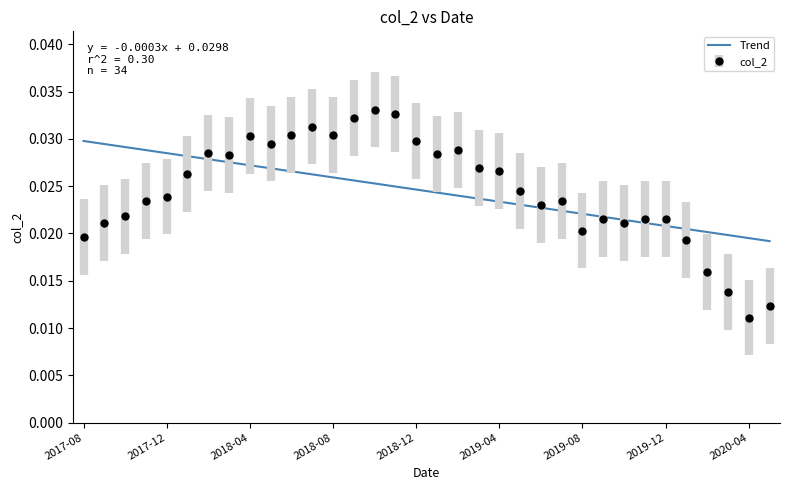

Rank the series by their maximum value, from highest to lowest.

col_2, Trend